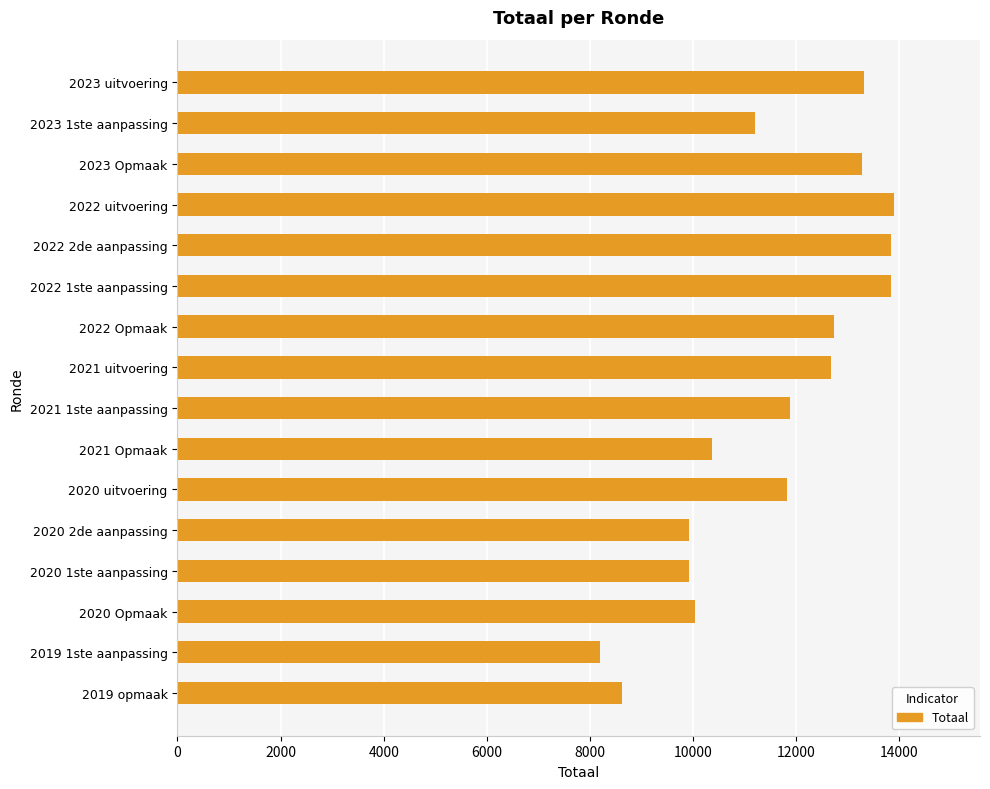

What is the difference between the maximum and minimum values?

5692